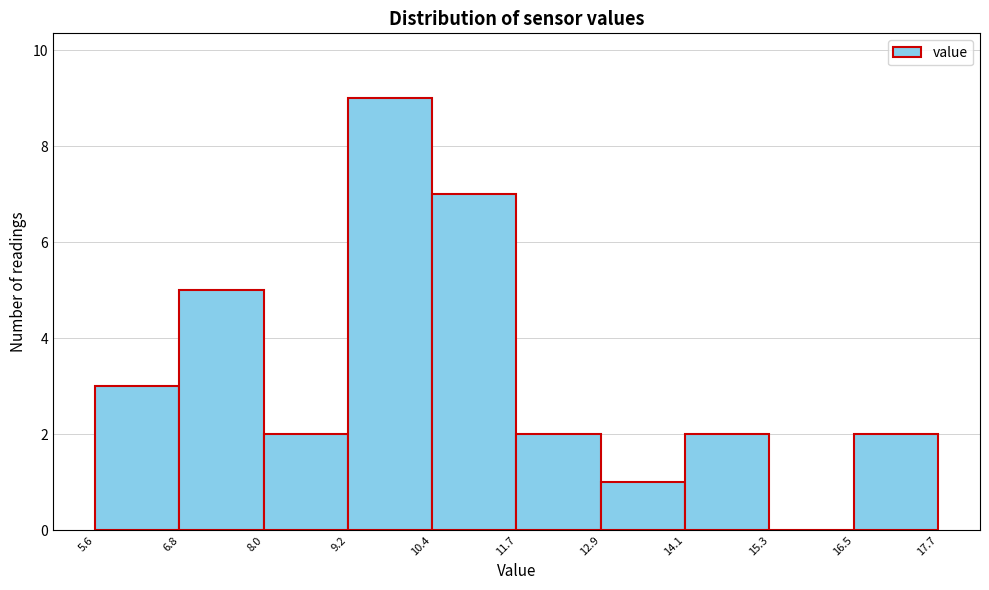

Reading left to right, list every bar in this chart as the range it spans on the x-axis followed by its height. The values are not printed on the chart, so give them approximately, as read against the axis.

5.6 to 6.8: 3
6.8 to 8.0: 5
8.0 to 9.2: 2
9.2 to 10.4: 9
10.4 to 11.7: 7
11.7 to 12.9: 2
12.9 to 14.1: 1
14.1 to 15.3: 2
15.3 to 16.5: 0
16.5 to 17.7: 2